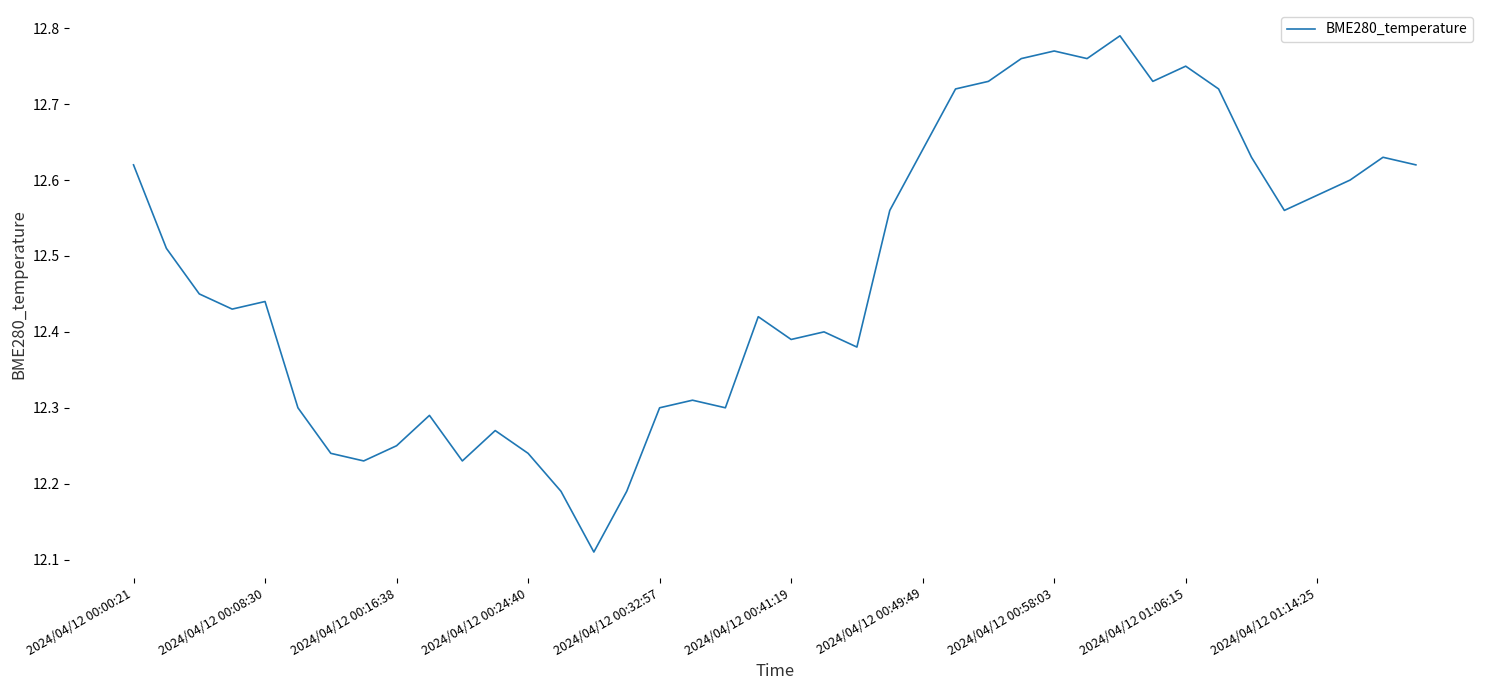

What is the difference between the maximum and minimum values?

0.7